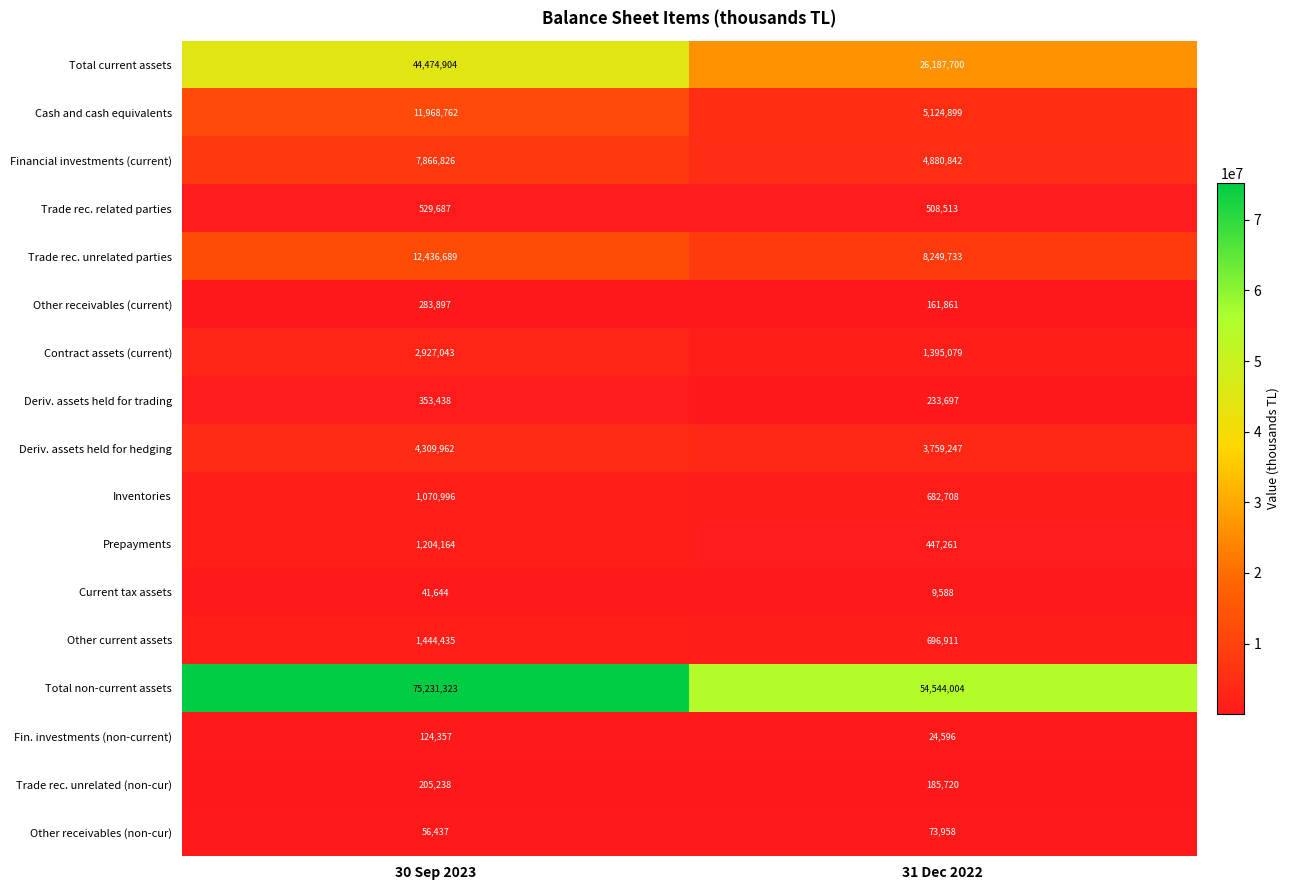

What is the sum of the Other receivables (current) values at 31 Dec 2022 and 30 Sep 2023?

445758